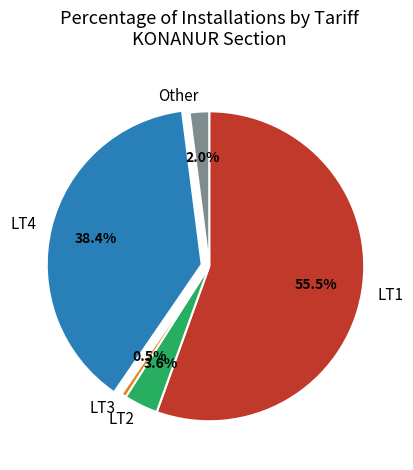

Count the number of slices in the pie.

5